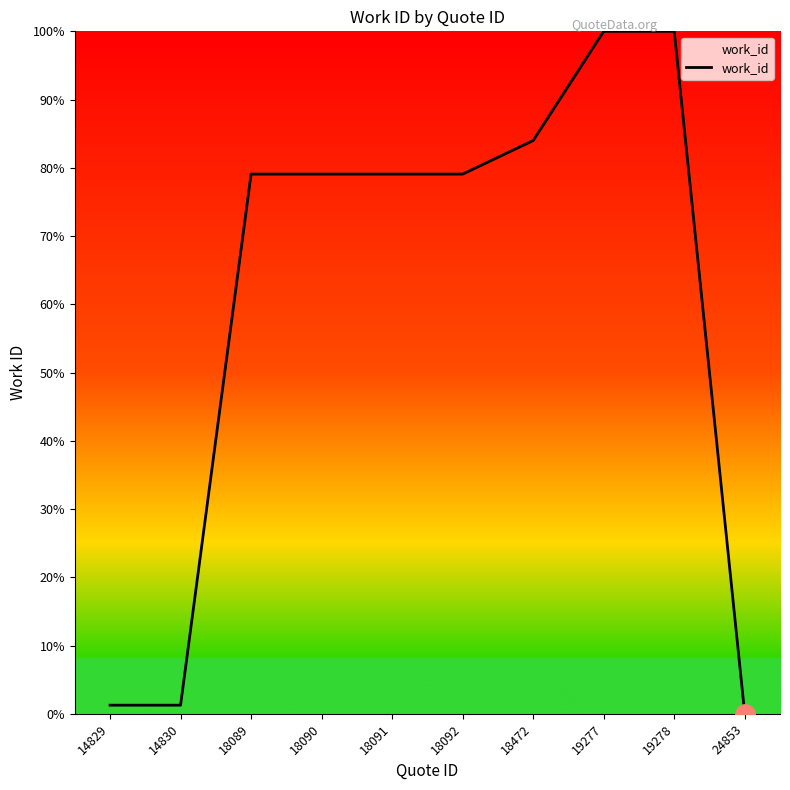

Reading right to left, what are all the values shown in this chart?

0.0	100.0	100.0	84.0	79.1	79.1	79.1	79.1	1.3	1.3